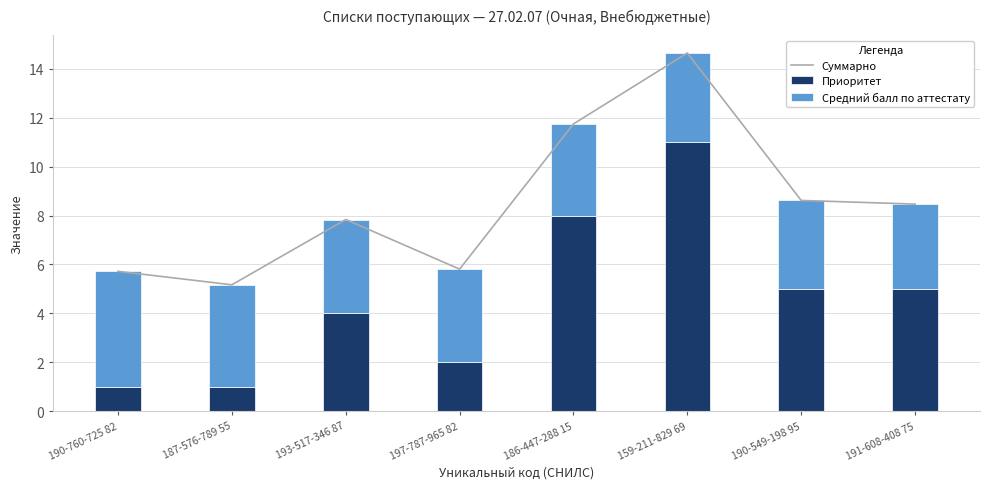

At how many categories does at least one series exceed 7?

5